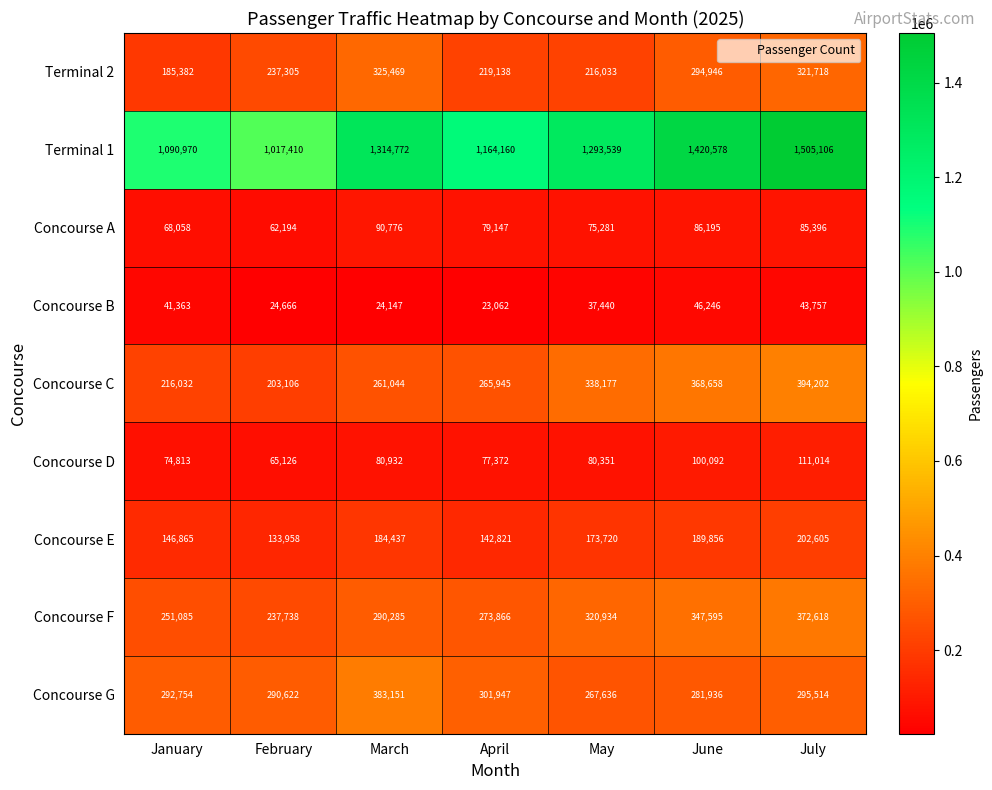

Which category has the lowest value in the Concourse C series?

February